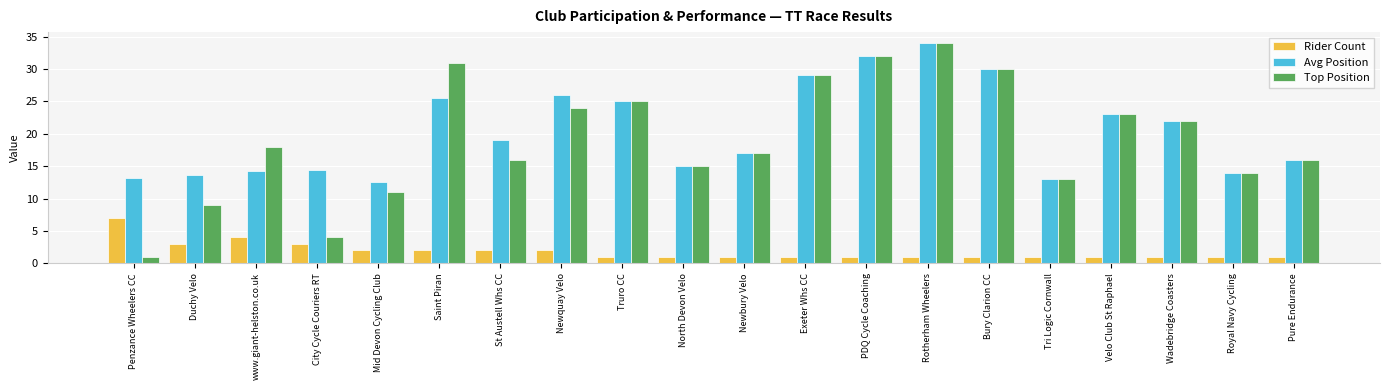

Read the Avg Position value at Velo Club St Raphael.

23.0